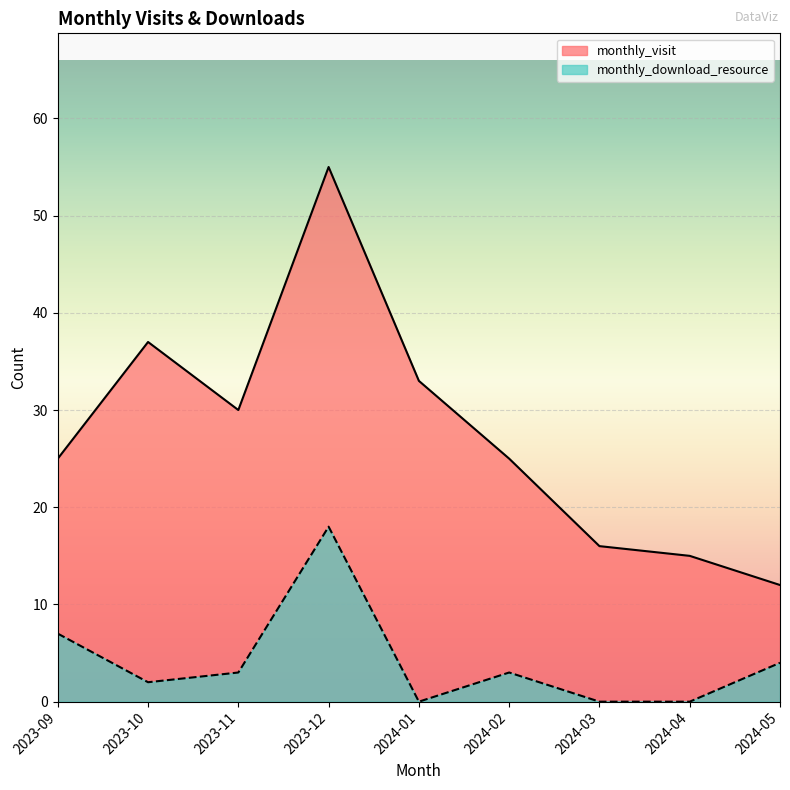

What is the sum of the monthly_download_resource values at 2024-03 and 2024-05?

4